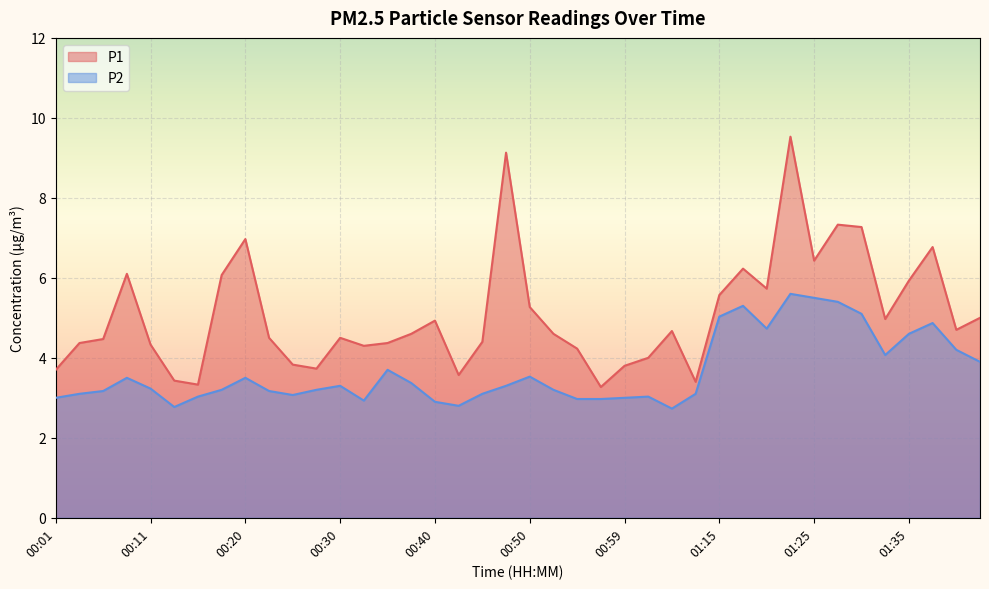

Where is the first local minimum for P1?

00:16